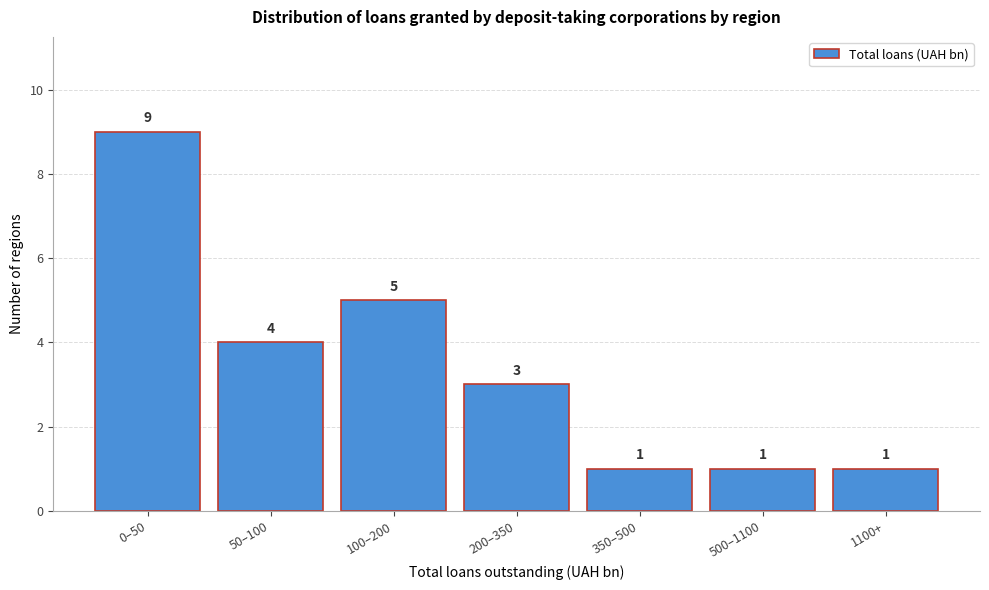

Reading left to right, what are all the values shown in this chart?

0–50=9	50–100=4	100–200=5	200–350=3	350–500=1	500–1100=1	1100+=1